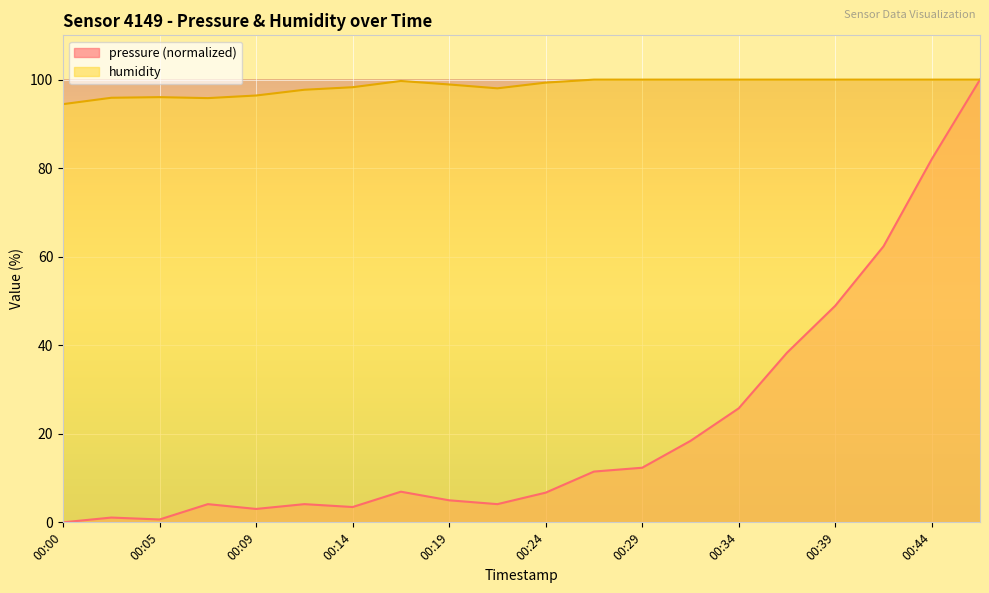

Reading right to left, list all the values displayed in this chart.

pressure: 100.0	82.0	62.3	48.9	38.3	25.8	18.4	12.3	11.5	6.7	4.1	5.0	6.9	3.5	4.1	3.0	4.1	0.6	1.1	0.0
humidity: 100.0	100.0	100.0	100.0	100.0	100.0	100.0	100.0	100.0	99.3	98.0	98.9	99.7	98.3	97.7	96.4	95.8	96.0	95.9	94.5